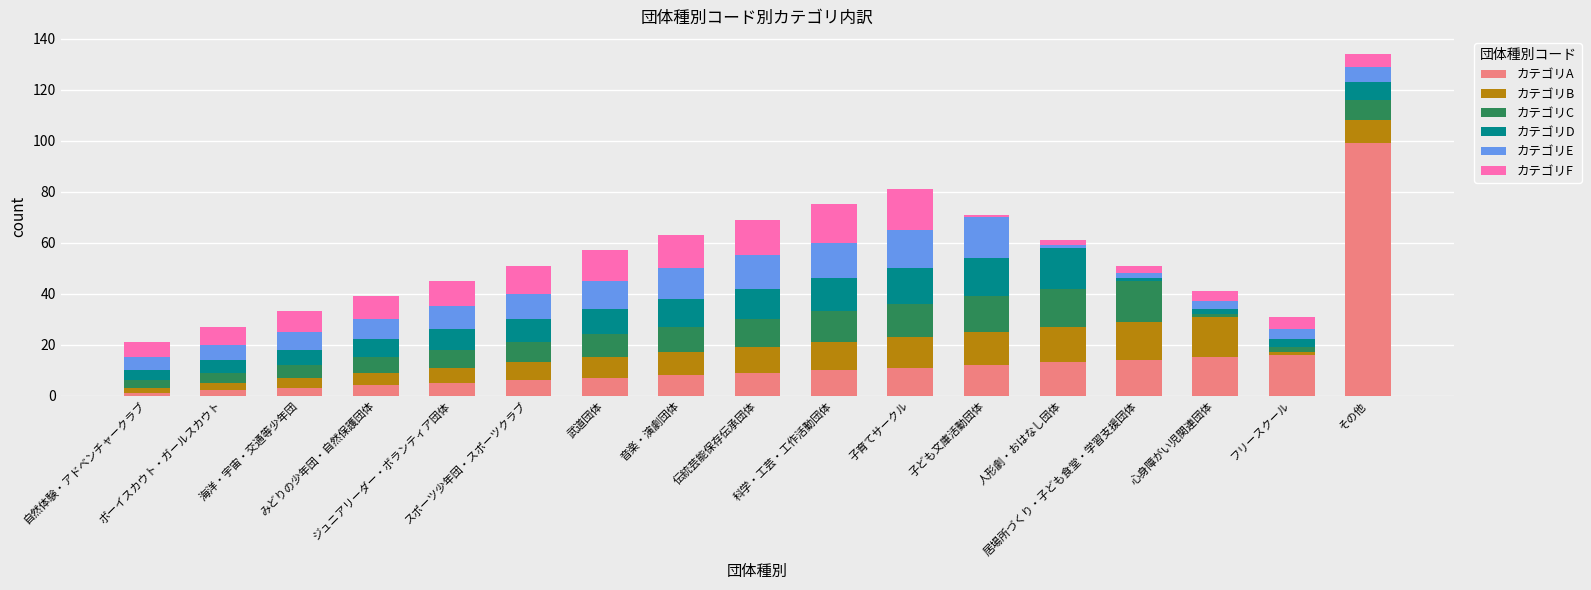

What are all the series names shown in the legend?

カテゴリA, カテゴリB, カテゴリC, カテゴリD, カテゴリE, カテゴリF